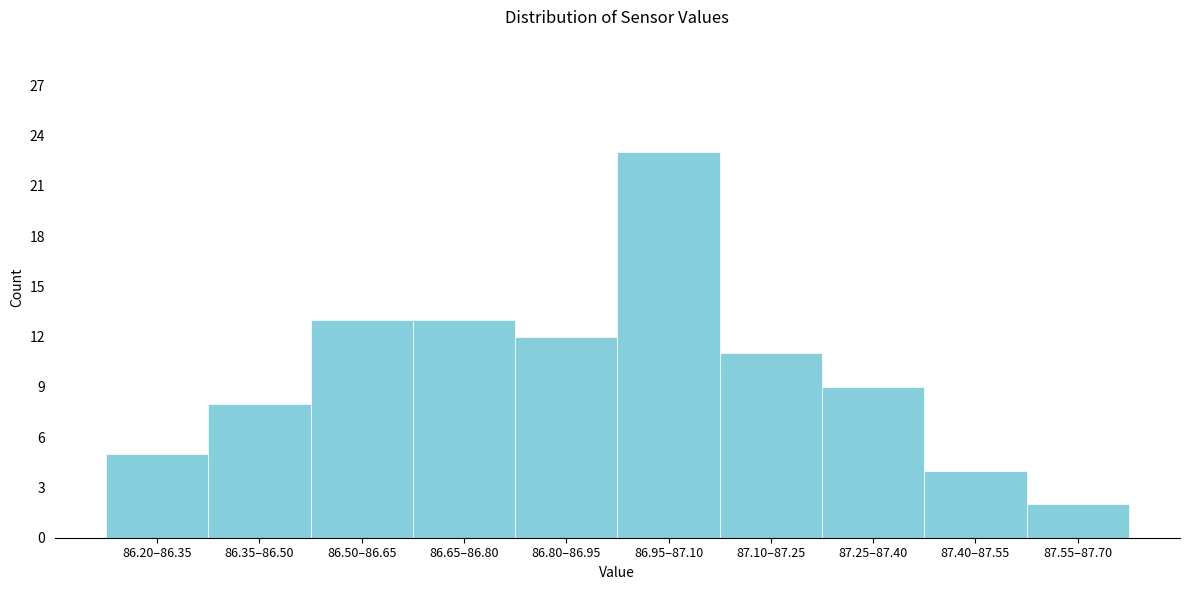

Reading left to right, list all the values displayed in this chart.

5	8	13	13	12	23	11	9	4	2